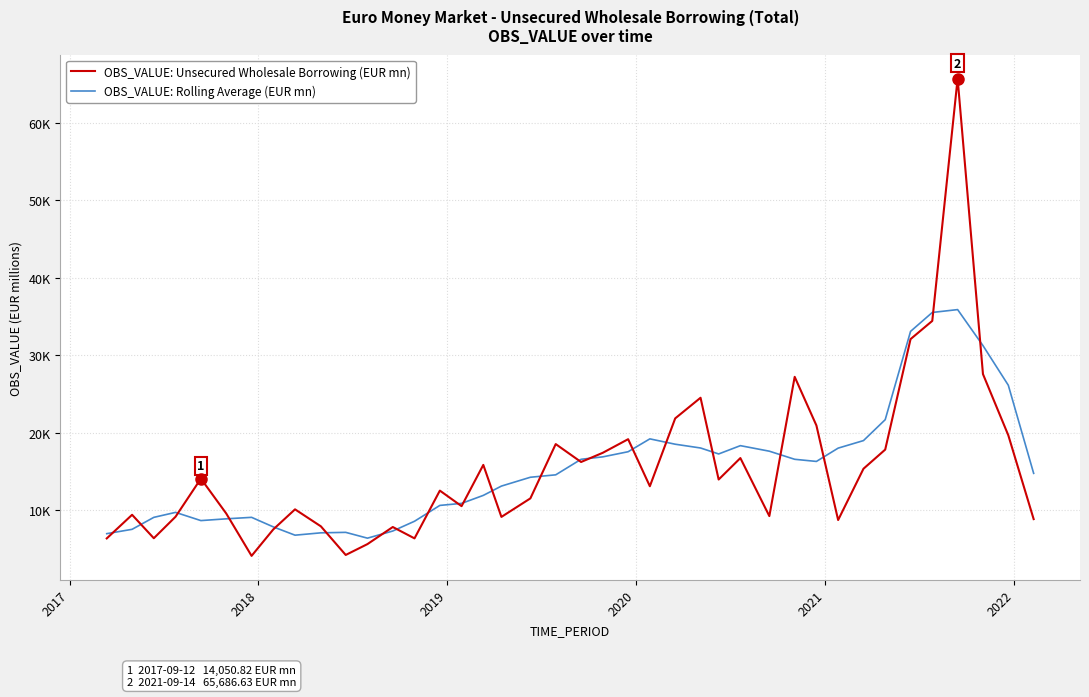

What are all the series names shown in the legend?

OBS_VALUE: Unsecured Wholesale Borrowing (EUR mn), OBS_VALUE: Rolling Average (EUR mn)